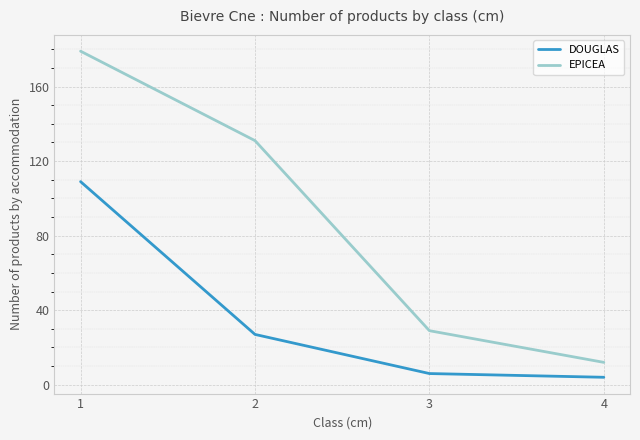

At how many categories does at least one series exceed 43?

2